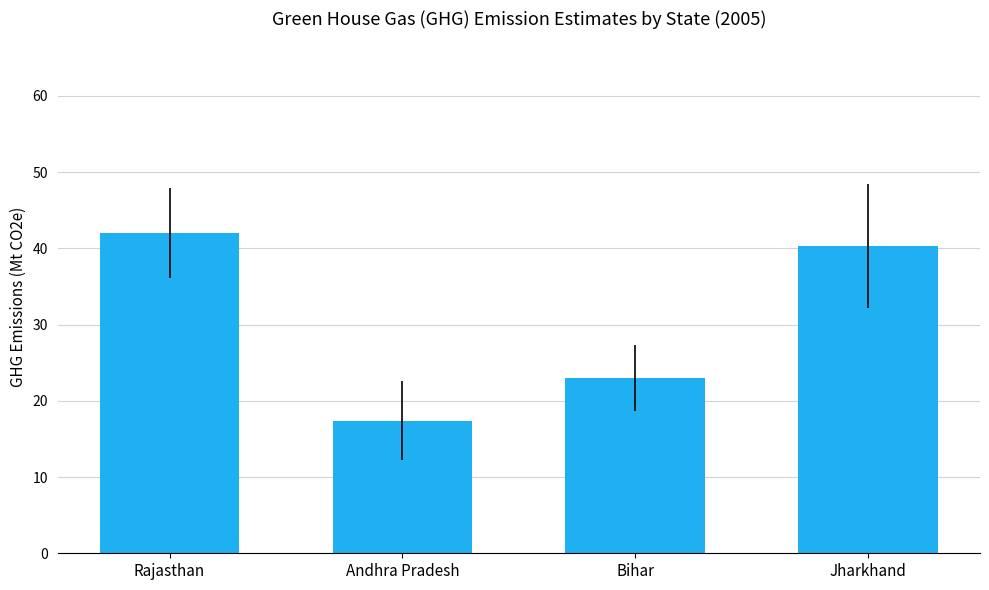

What is the value of the 1st bar from the left?

42.0